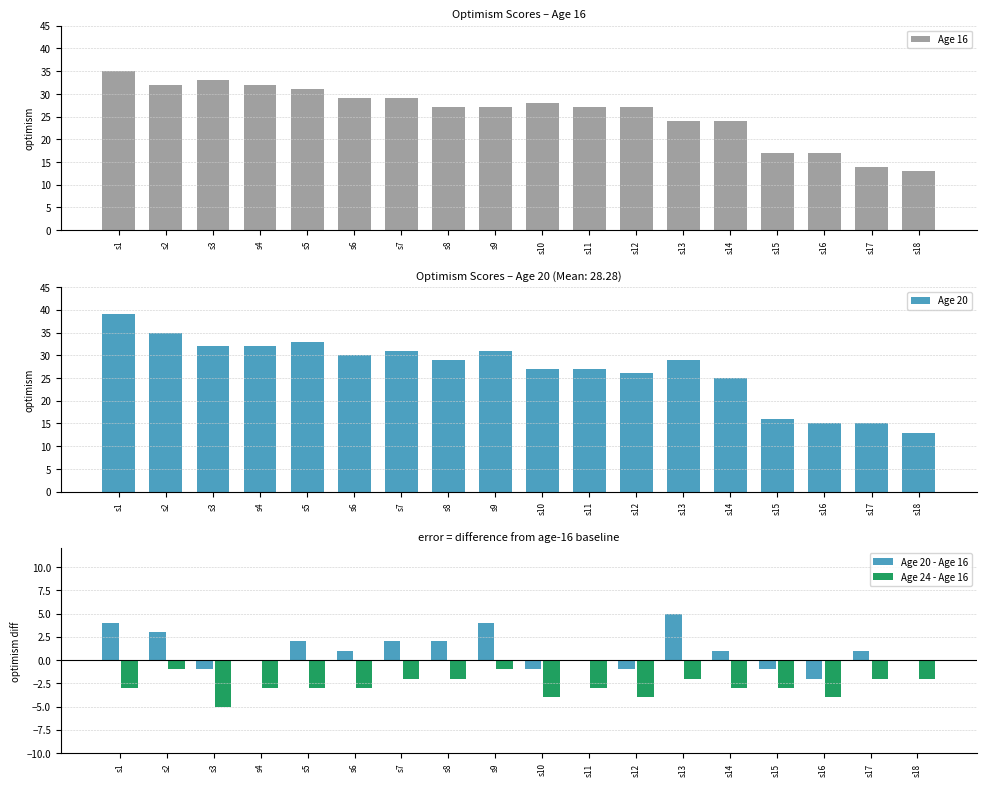

Reading left to right, list all the values displayed in this chart.

Age 16: 35	32	33	32	31	29	29	27	27	28	27	27	24	24	17	17	14	13
Age 20: 39	35	32	32	33	30	31	29	31	27	27	26	29	25	16	15	15	13
Age 20 - Age 16: 4	3	-1	0	2	1	2	2	4	-1	0	-1	5	1	-1	-2	1	0
Age 24 - Age 16: -3	-1	-5	-3	-3	-3	-2	-2	-1	-4	-3	-4	-2	-3	-3	-4	-2	-2